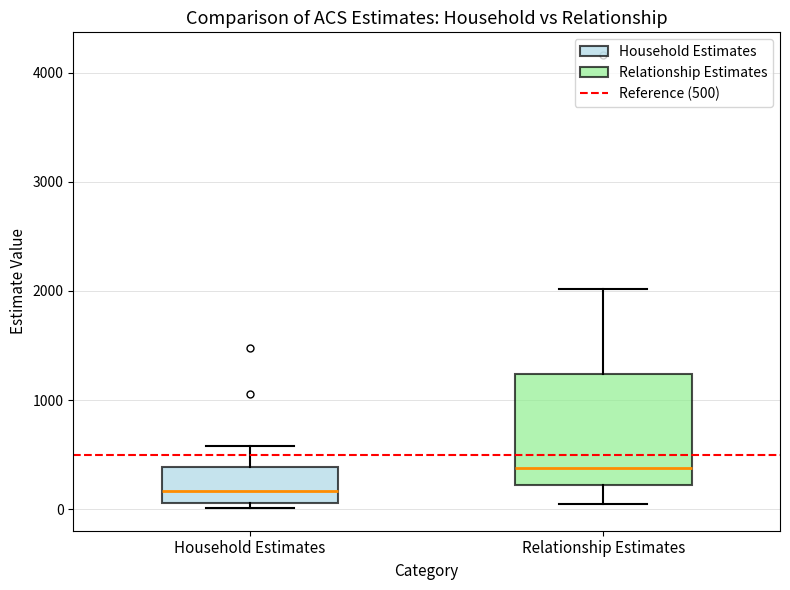

Reading left to right, read every box against the y-axis: the position of its median line, the range the box covers, and the ends of its whiskers. The values are not printed on the chart, so give them approximately, as read against the axis.

Household Estimates: median 200, box 100 to 400, whiskers 0 to 600
Relationship Estimates: median 400, box 200 to 1200, whiskers 0 to 2000